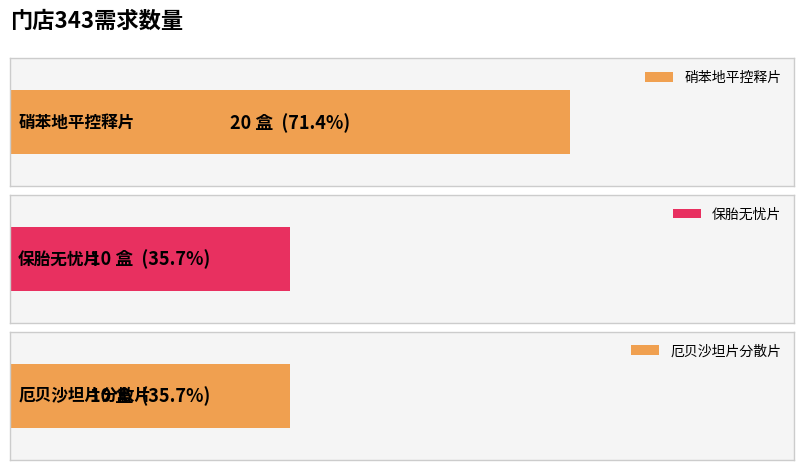

Are the bars horizontal?

Yes